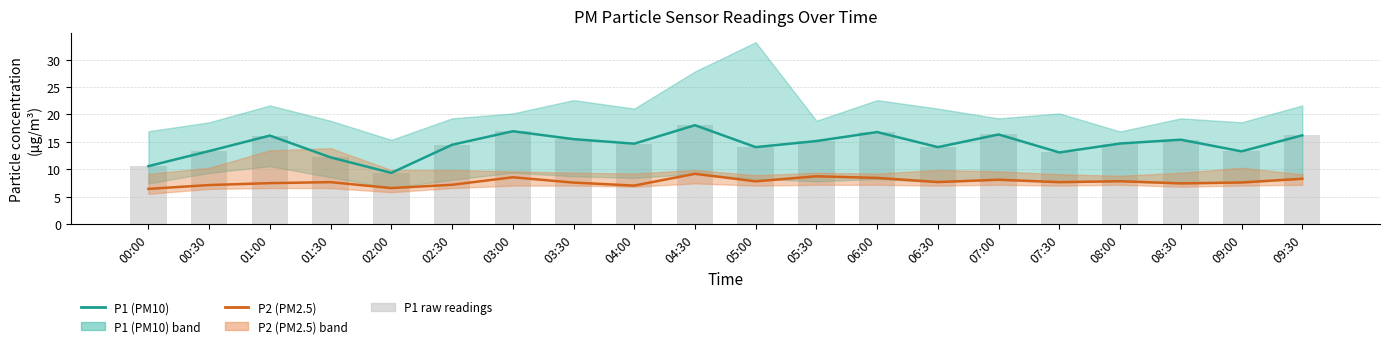

What is the total value across all series at 00:00?

27.5